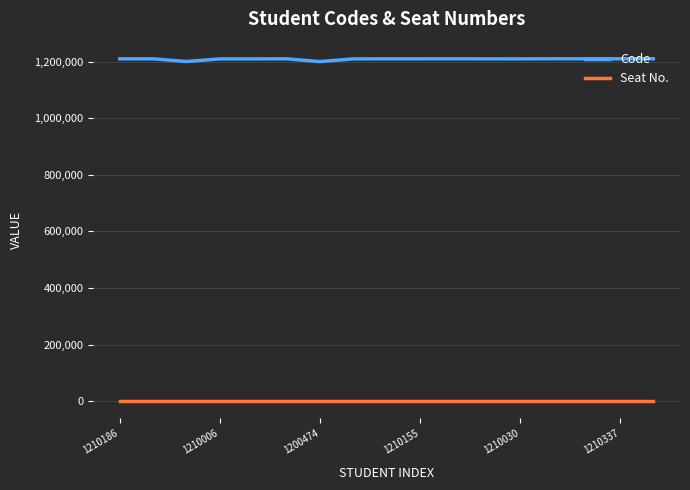

What is the minimum value for Code?

1200474